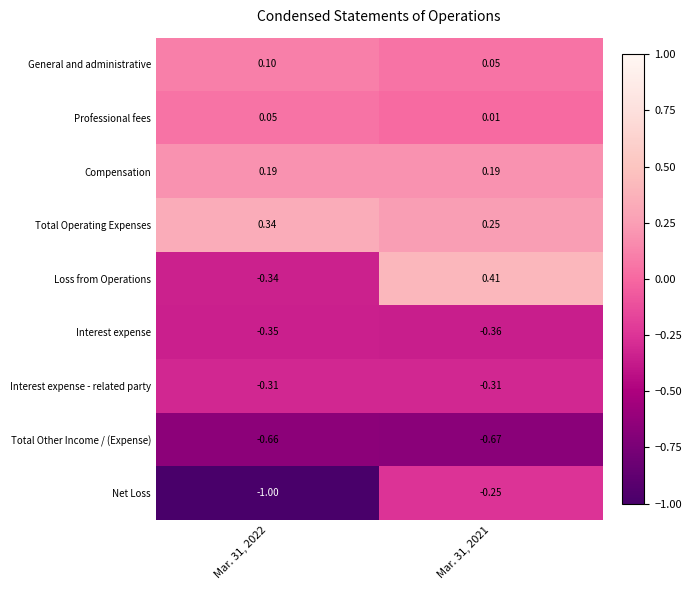

Is the value of Compensation at Mar. 31, 2022 greater than the value of Interest expense - related party at Mar. 31, 2021?

Yes